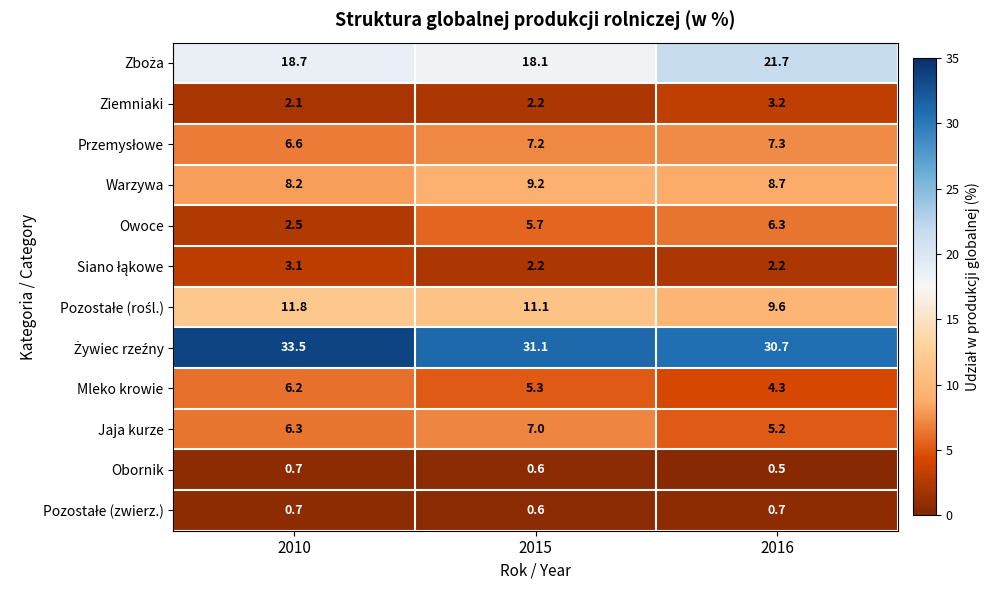

What is the total value across all series at 2015?

100.3